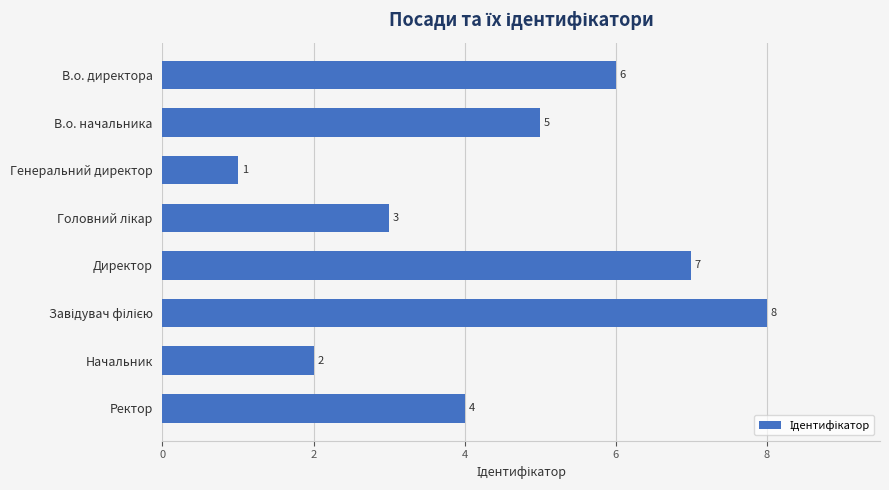

Reading top to bottom, extract all data points from this chart.

6	5	1	3	7	8	2	4